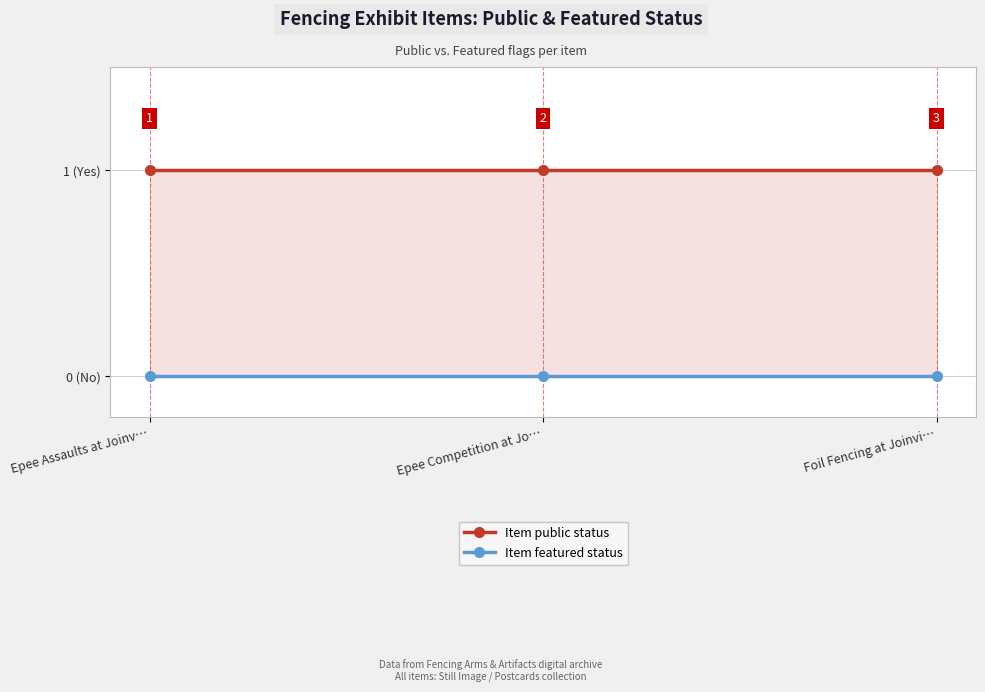

Between Epee Competition at Jo… and Epee Assaults at Joinv…, which is larger?

Epee Competition at Jo…